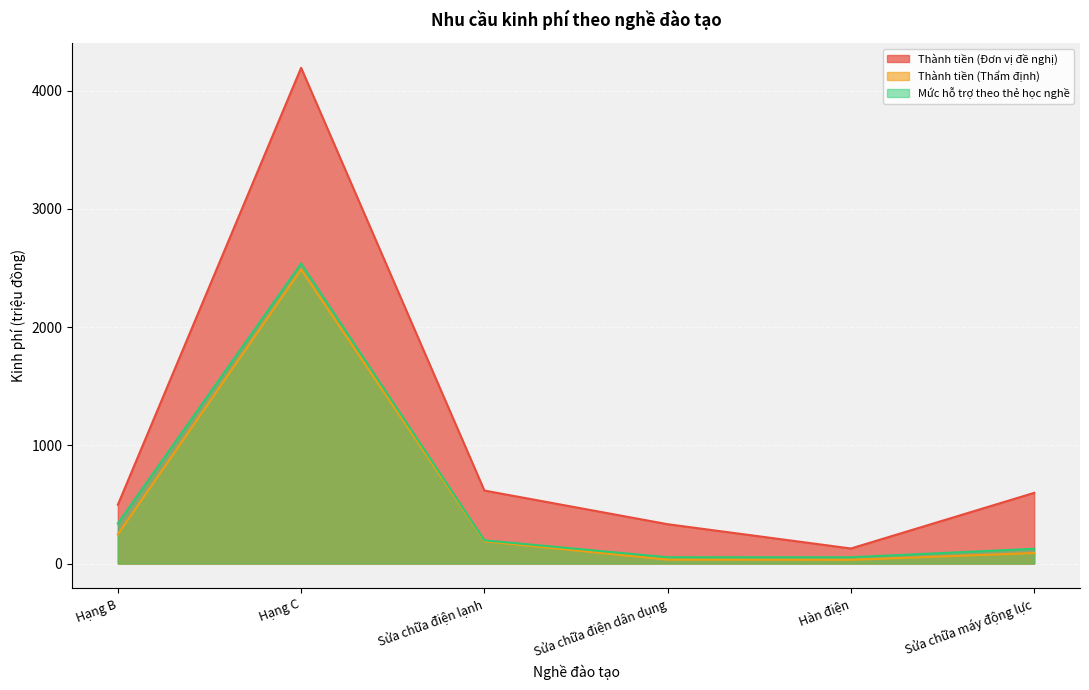

Rank the series by their maximum value, from highest to lowest.

Thành tiền (Đơn vị đề nghị), Mức hỗ trợ theo thẻ học nghề, Thành tiền (Thẩm định)